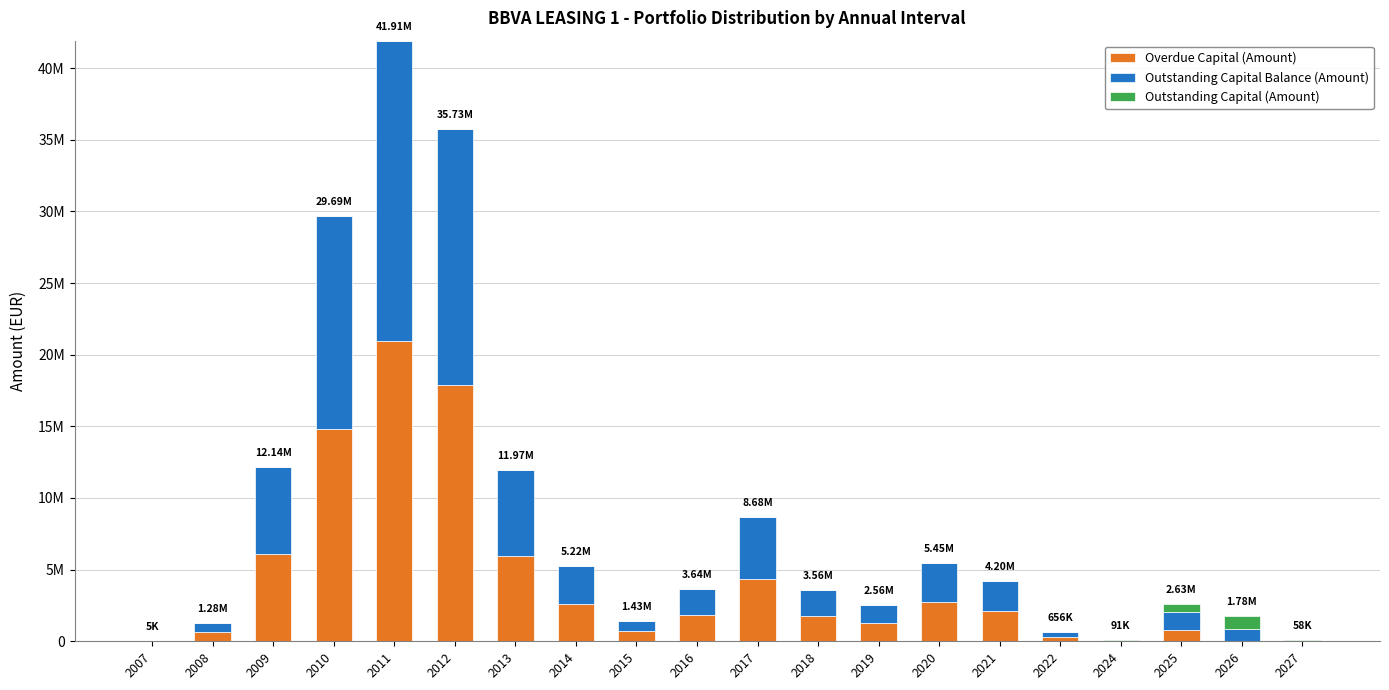

True or false: Outstanding Capital (Amount) has a value of -320899.0 at 2008.

False